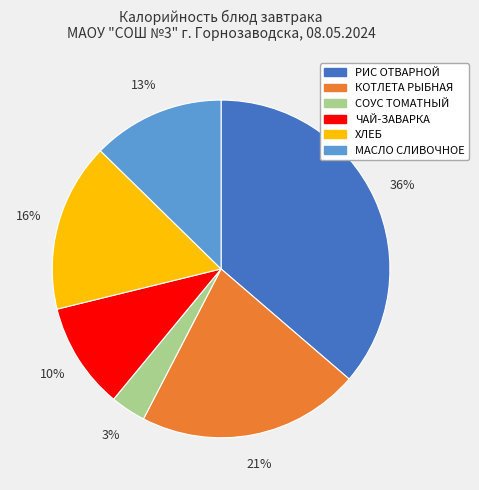

Is it true that КОТЛЕТА РЫБНАЯ is 16% of the pie?

False